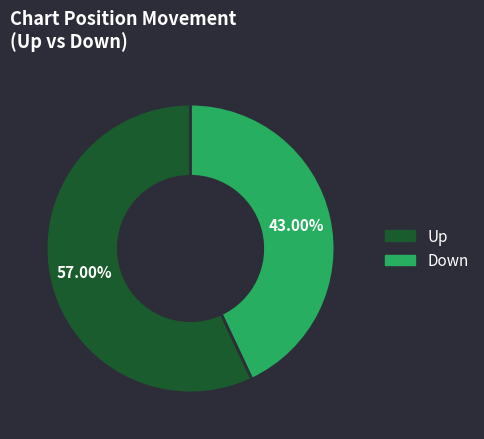

How many slices are in this pie chart?

2